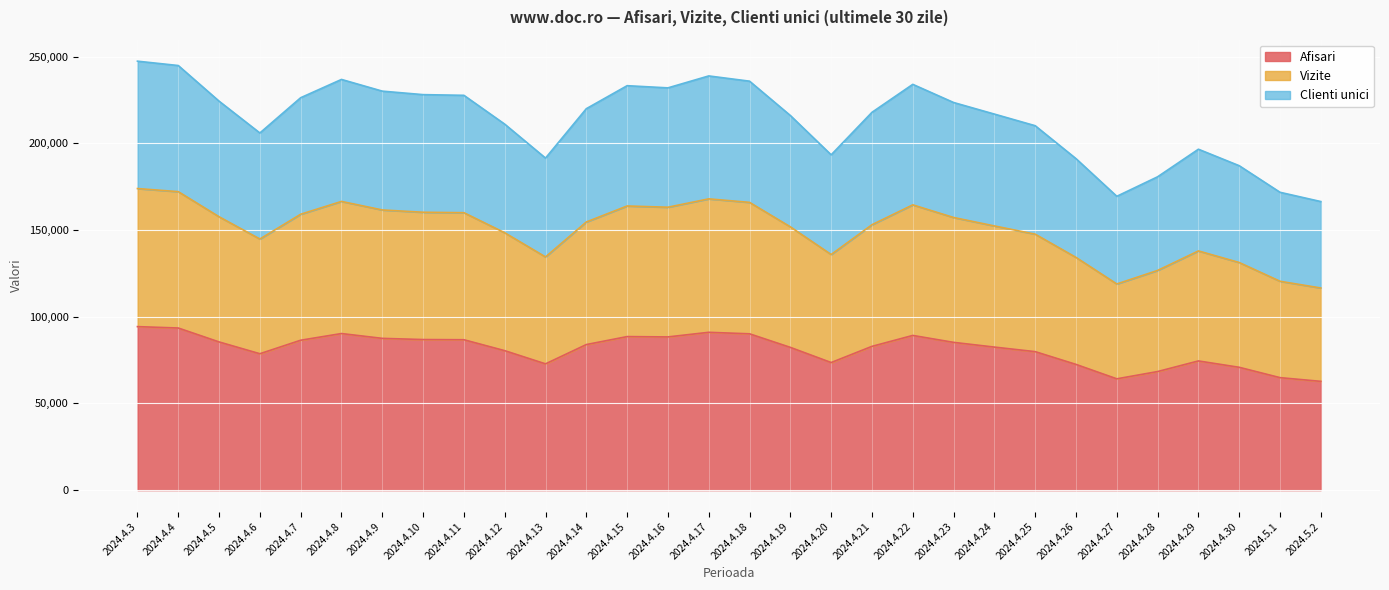

What is the difference between the maximum and minimum values in the Afisari series?

31563